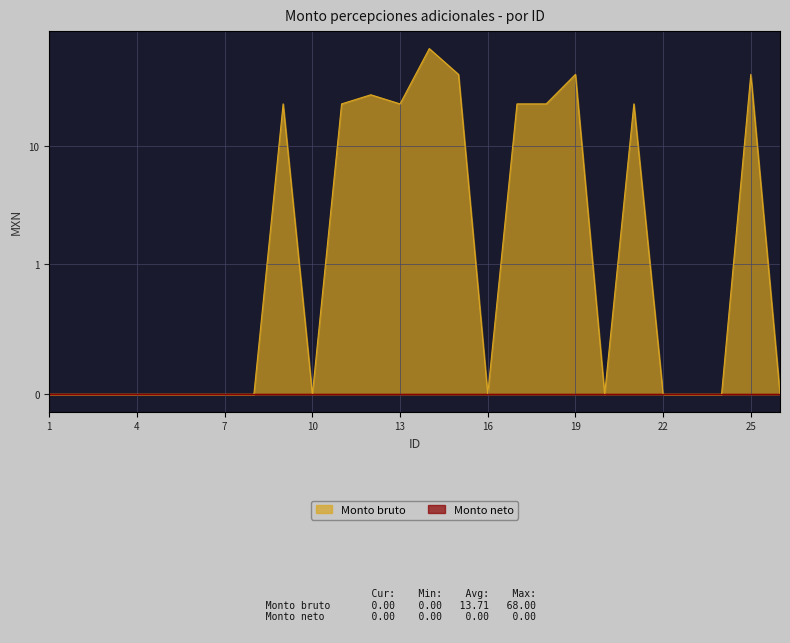

The chart shows a value of 45.0 at 7. True or false?

False